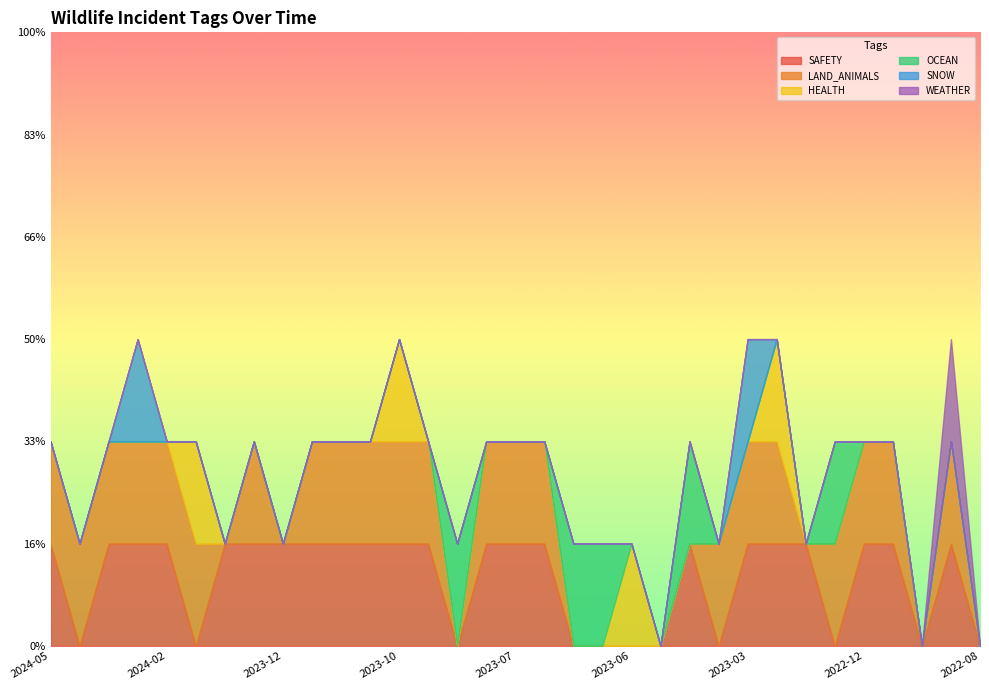

What are all the series names shown in the legend?

SAFETY, LAND_ANIMALS, HEALTH, OCEAN, SNOW, WEATHER